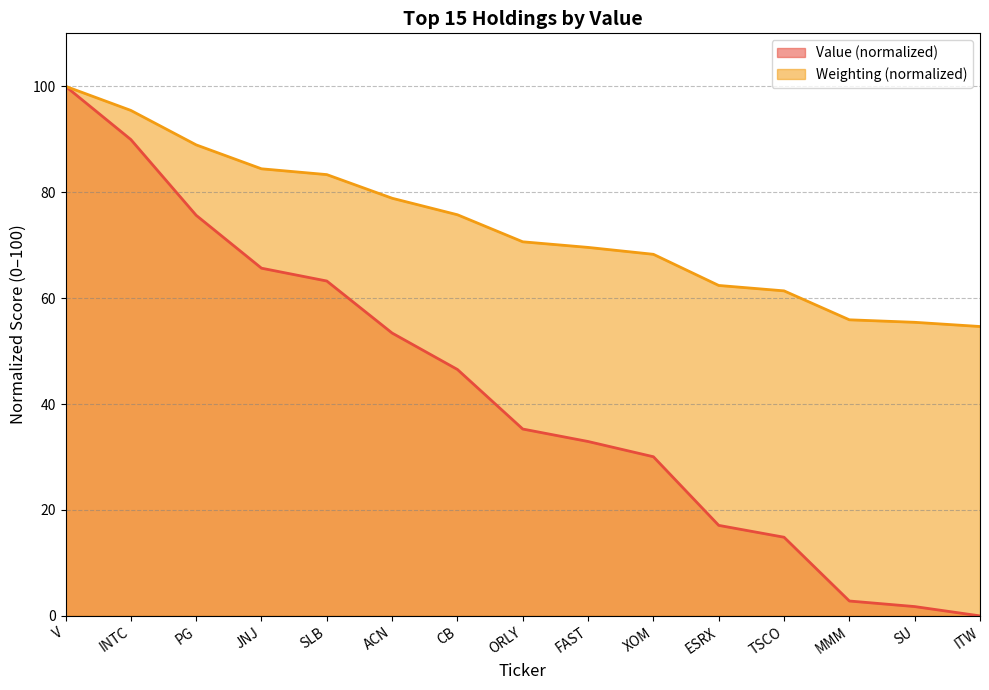

How many values in the Value (M) series exceed 35?

8